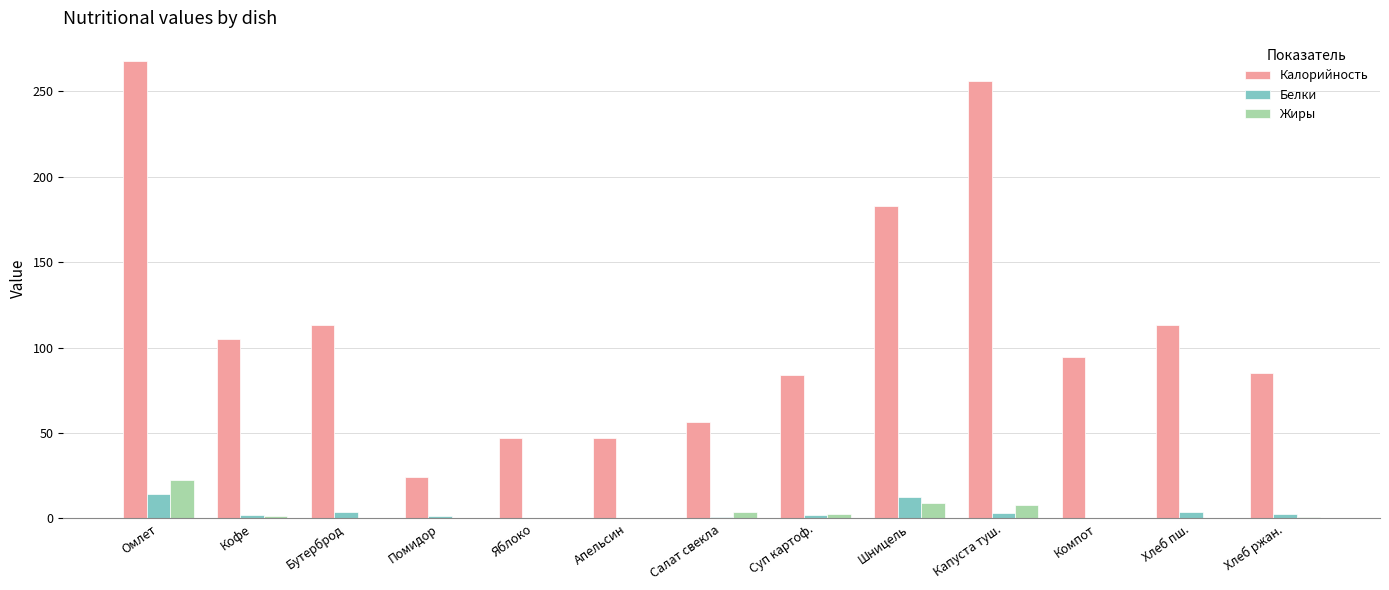

Which series changed the most between Помидор and Капуста туш.?

Калорийность